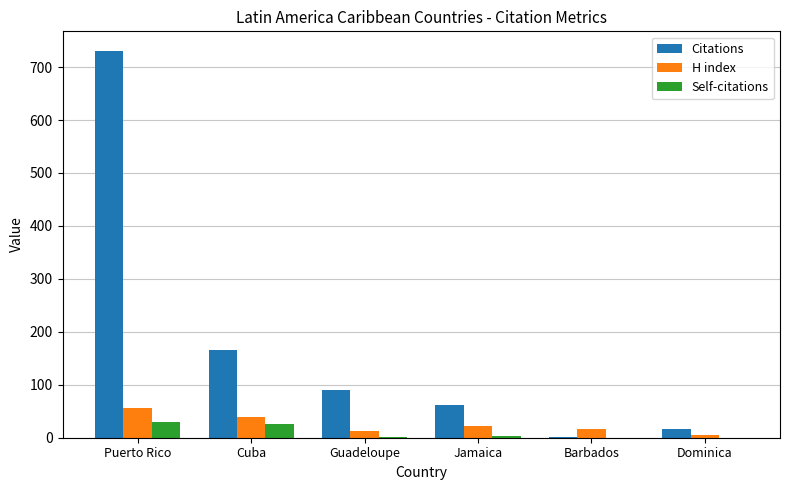

Between Guadeloupe and Dominica, which series saw the biggest shift?

Citations